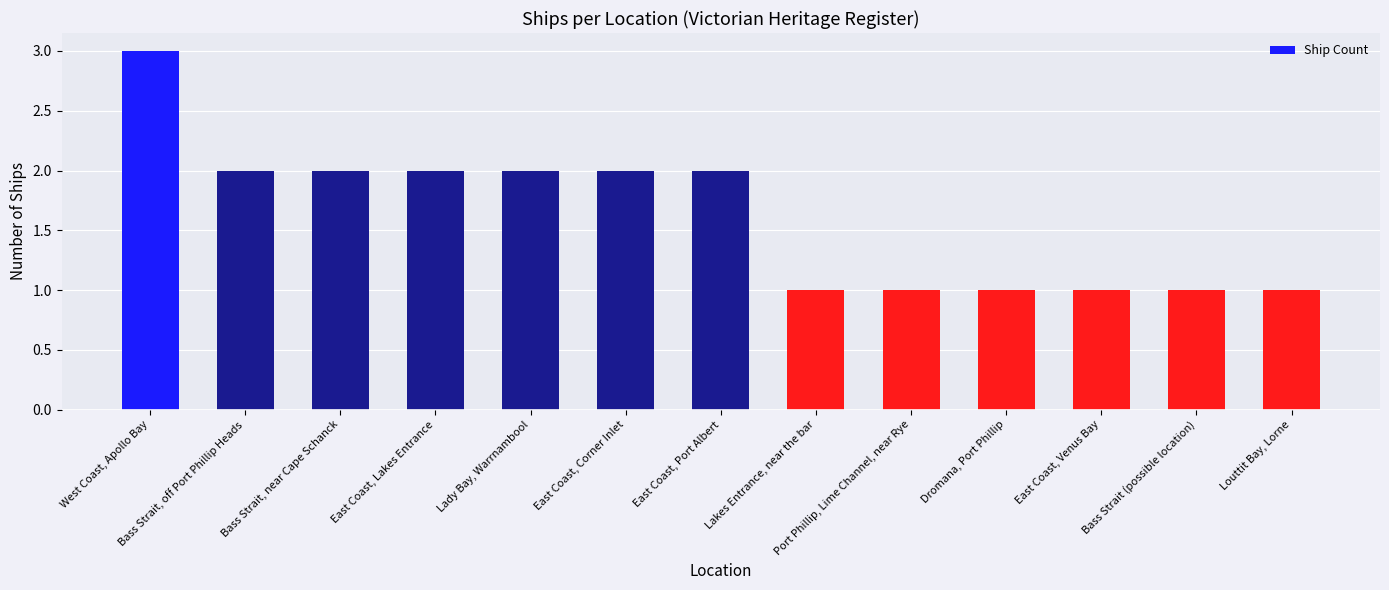

What is the greatest value displayed?

3